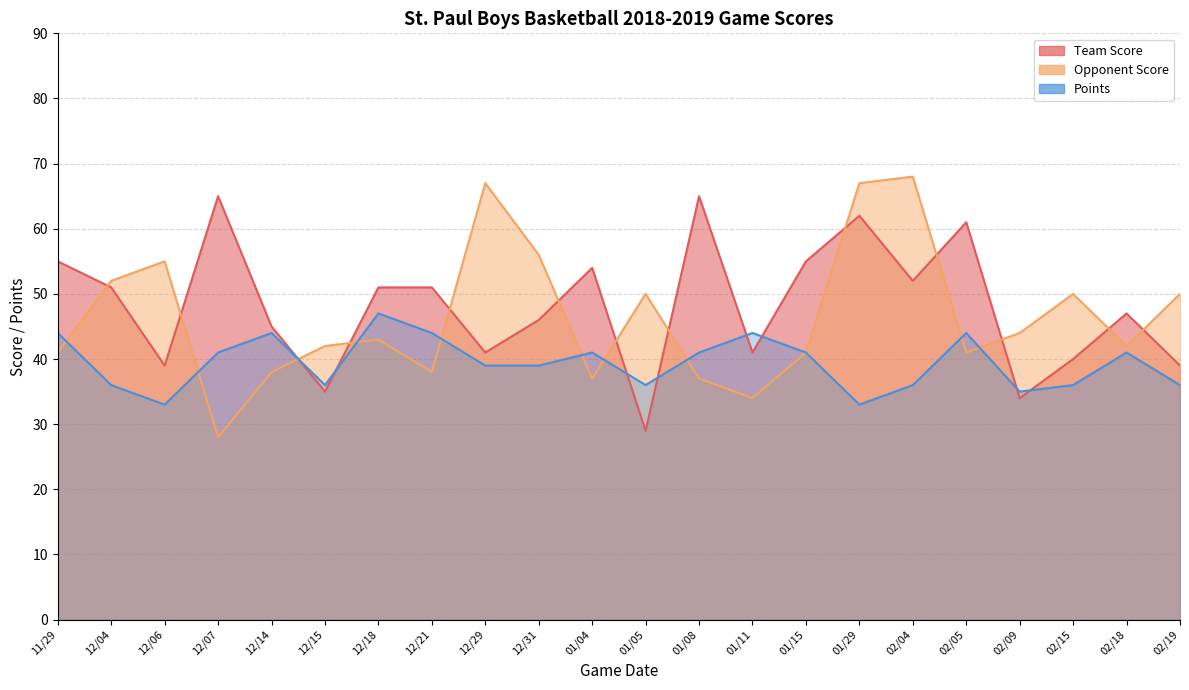

At which label does Points first exceed 41?

11/29